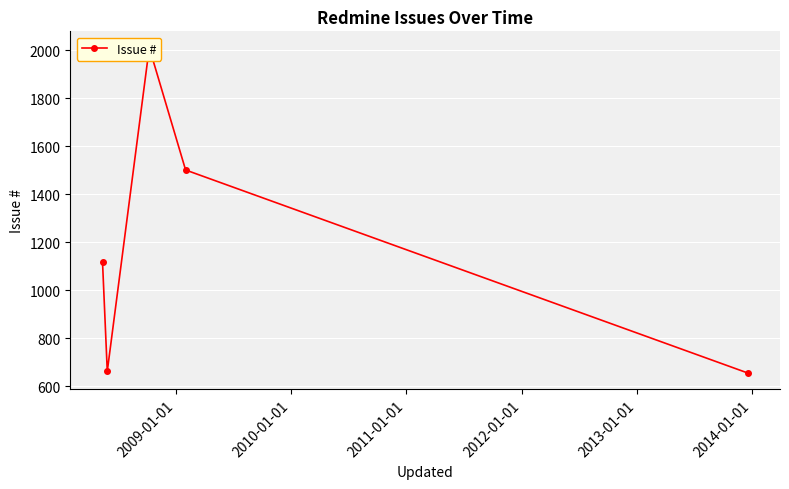

How many interior local valleys (lower than both neighbors) does the data have?

1